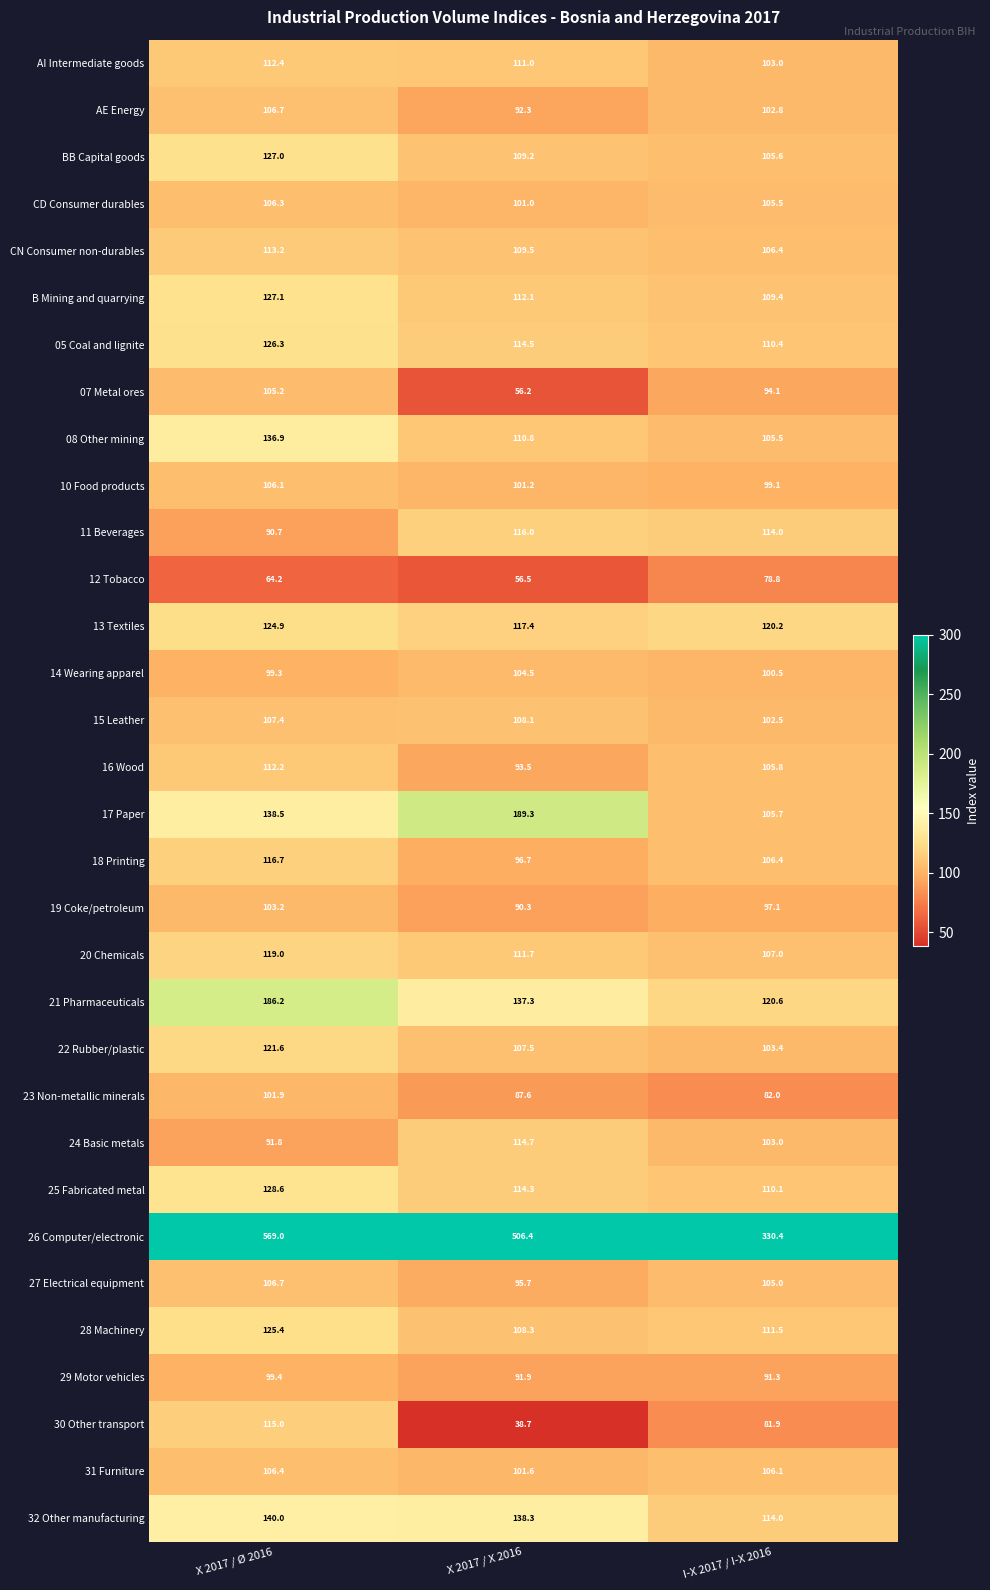

At which category is the sum across all series the highest?

X 2017 / Ø 2016